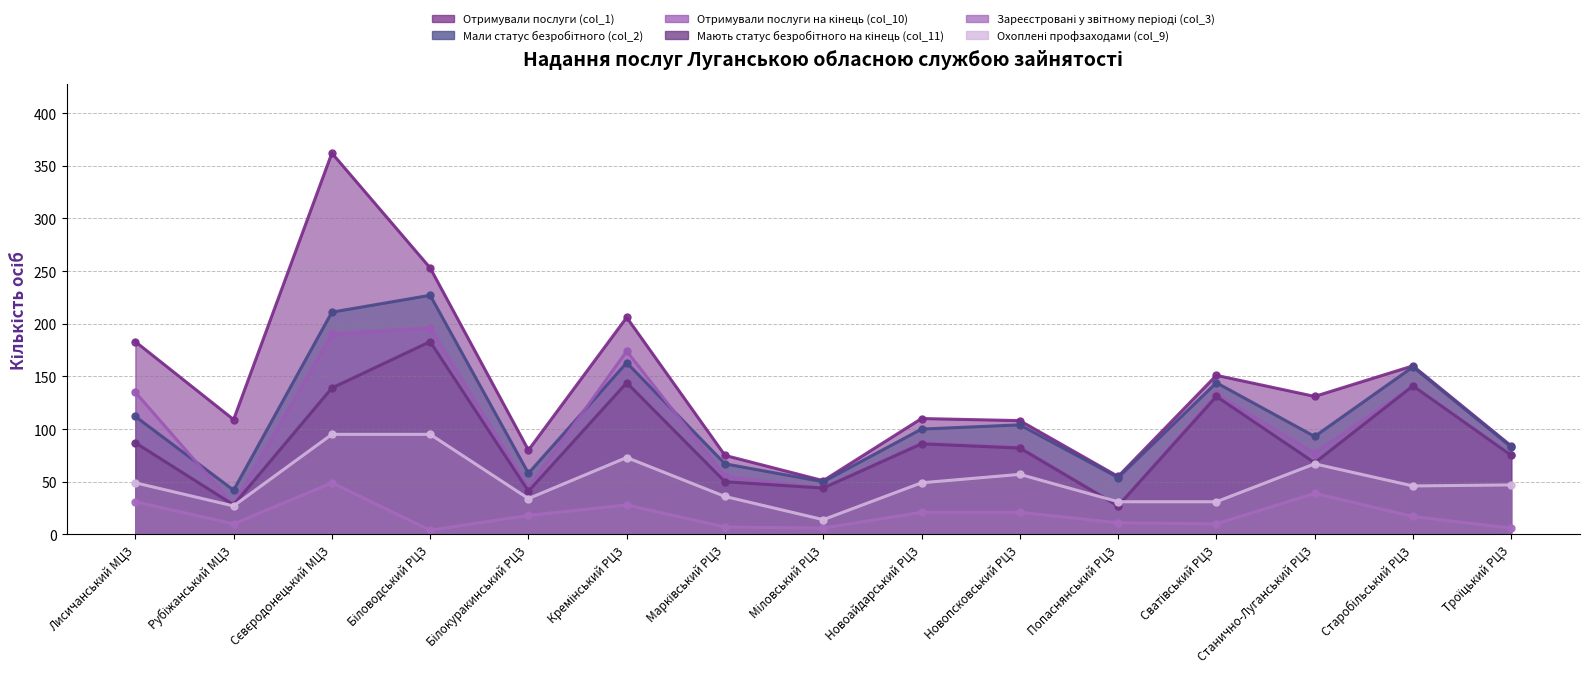

In Мали статус безробітного (col_2), how many points are higher than both neighbors (excluding endpoints)?

5